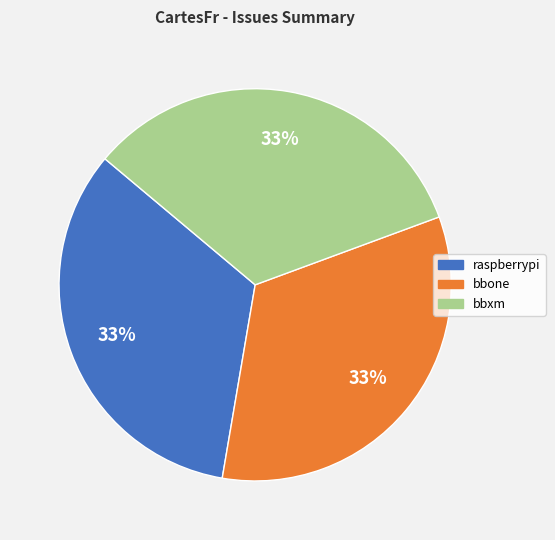

Is there a majority slice in this chart?

No